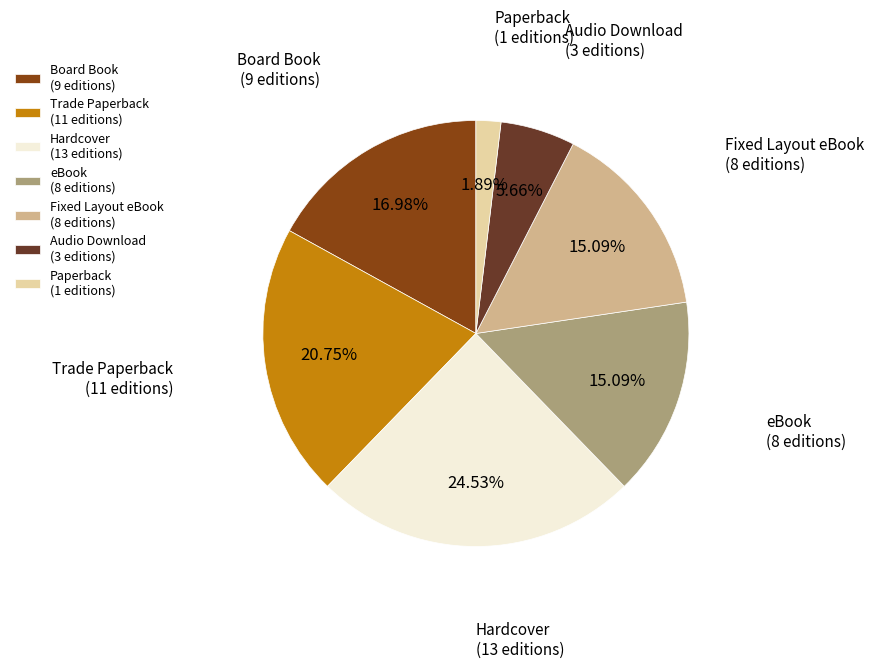

What is the largest slice in the pie chart?

Hardcover